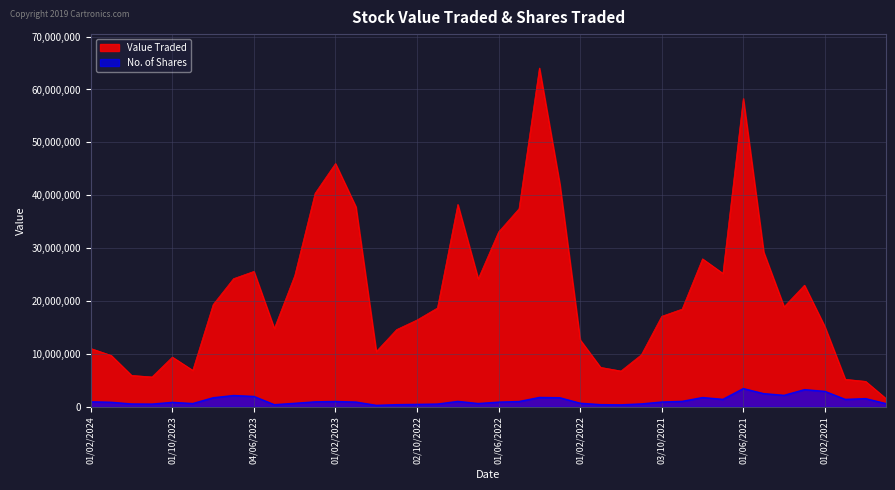

What is the sum of the No. of Shares values at 01/08/2022 and 01/11/2021?

1595025